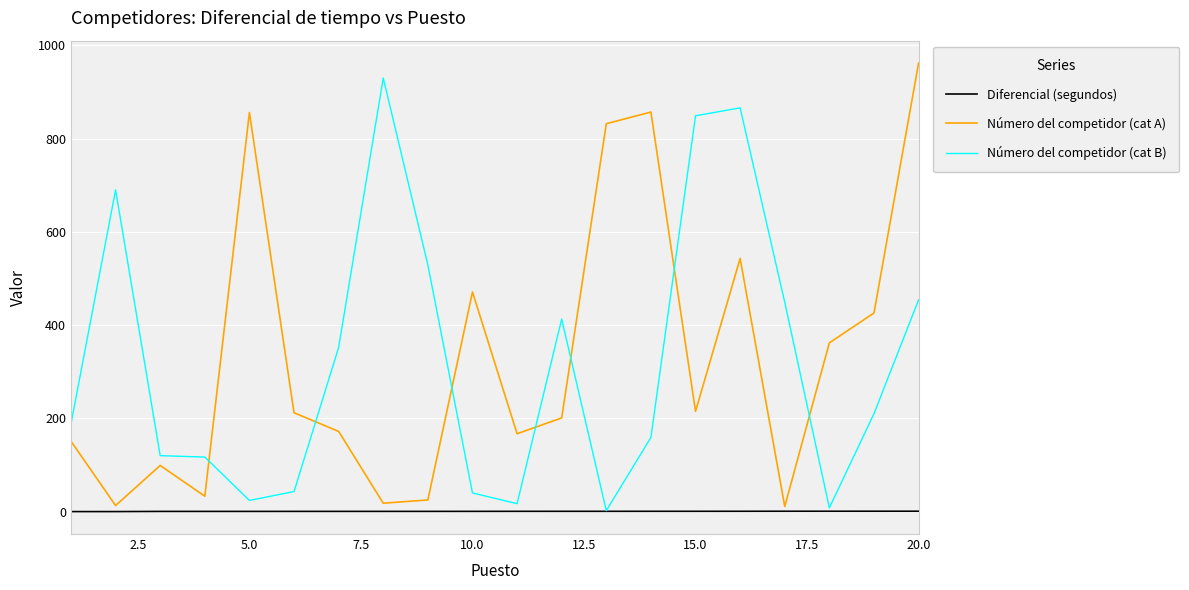

What is the average value of the Número del competidor (cat B) series?

323.0